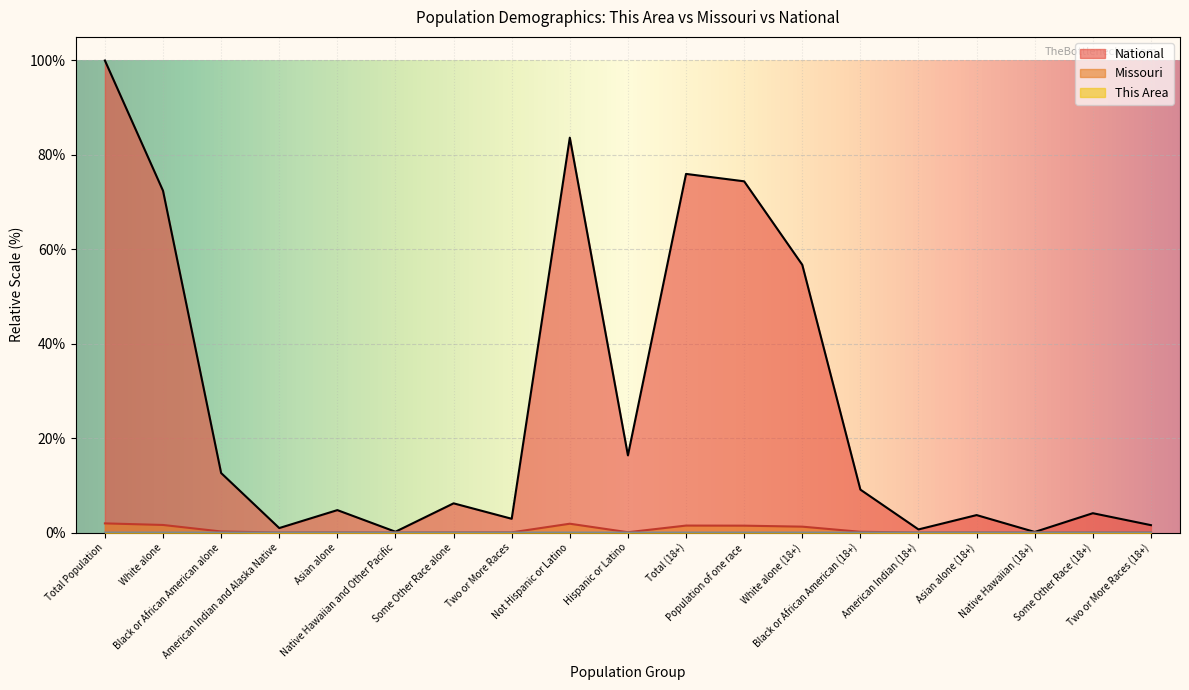

What is the sum of all Missouri values?

10.2